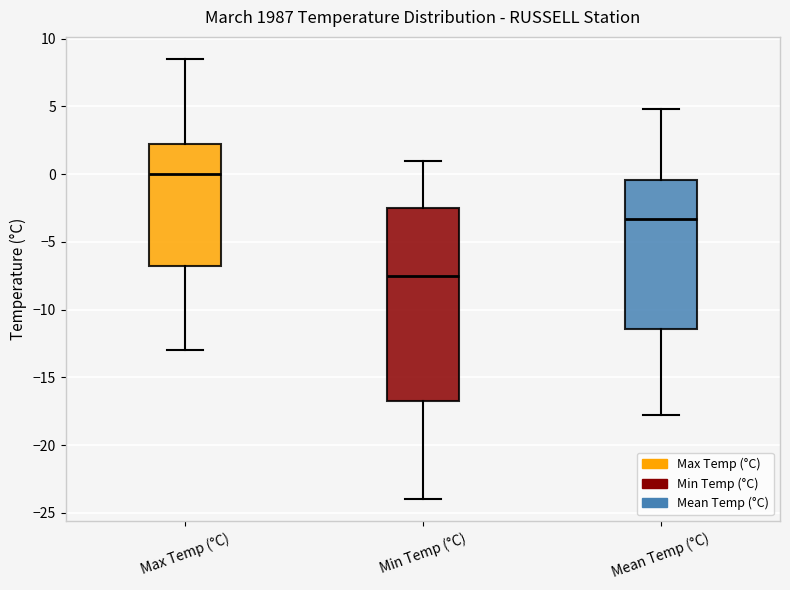

Reading left to right, transcribe this box plot: for each box, give where its median line is, the range the box spans, and where its two whiskers end, as read against the y-axis. The values are not printed on the chart, so give them approximately, as read against the axis.

Max Temp (°C): median 0.0, box -6.5 to 2.5, whiskers -13.0 to 8.5
Min Temp (°C): median -7.5, box -16.5 to -2.5, whiskers -24.0 to 1.0
Mean Temp (°C): median -3.5, box -11.5 to -0.5, whiskers -18.0 to 5.0